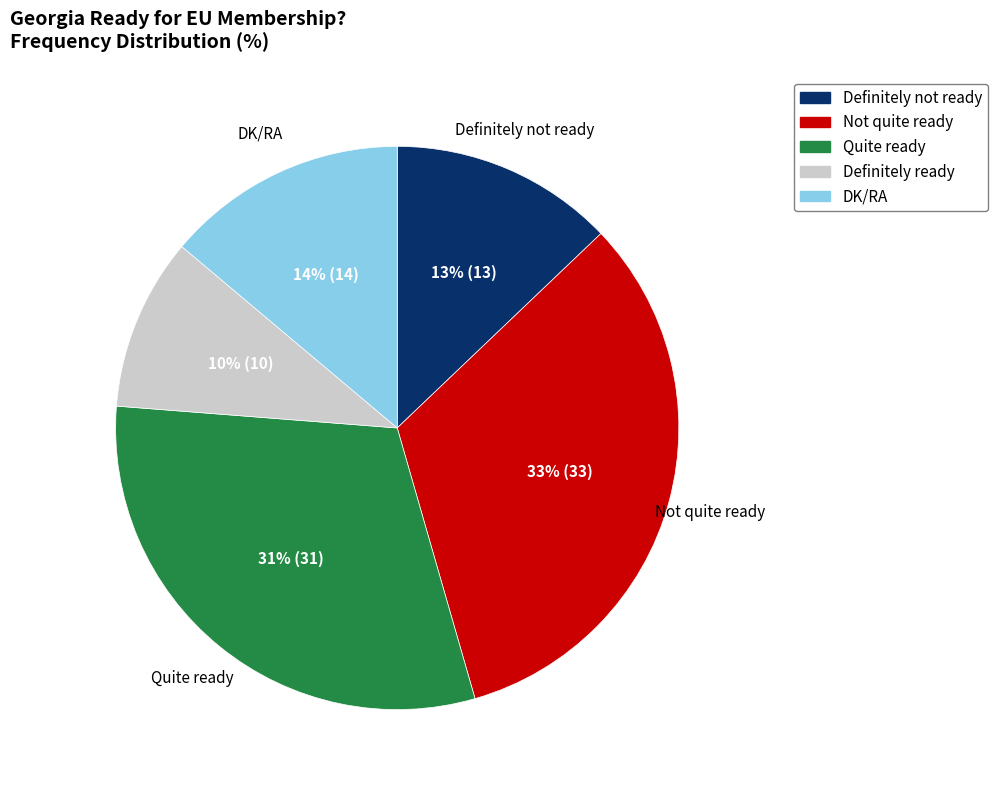

To the nearest percent, what portion does Not quite ready represent?

33%